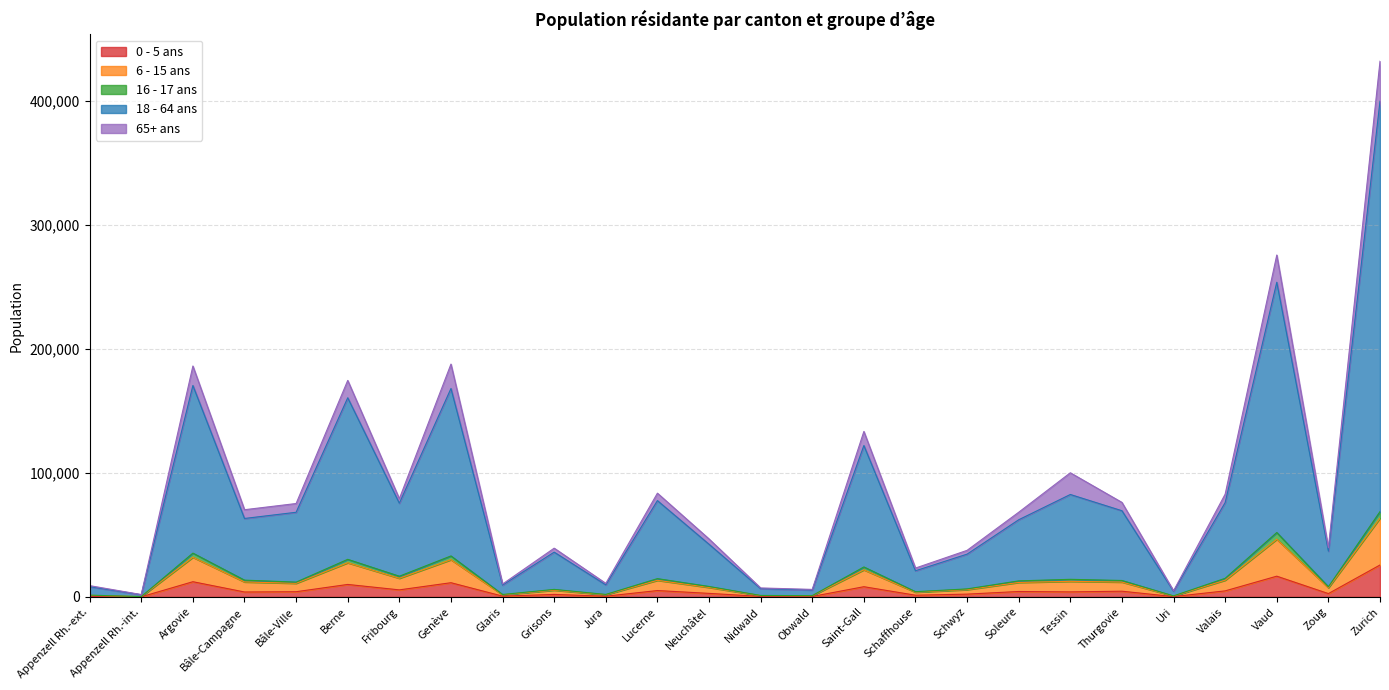

How many categories are shown in the chart?

26